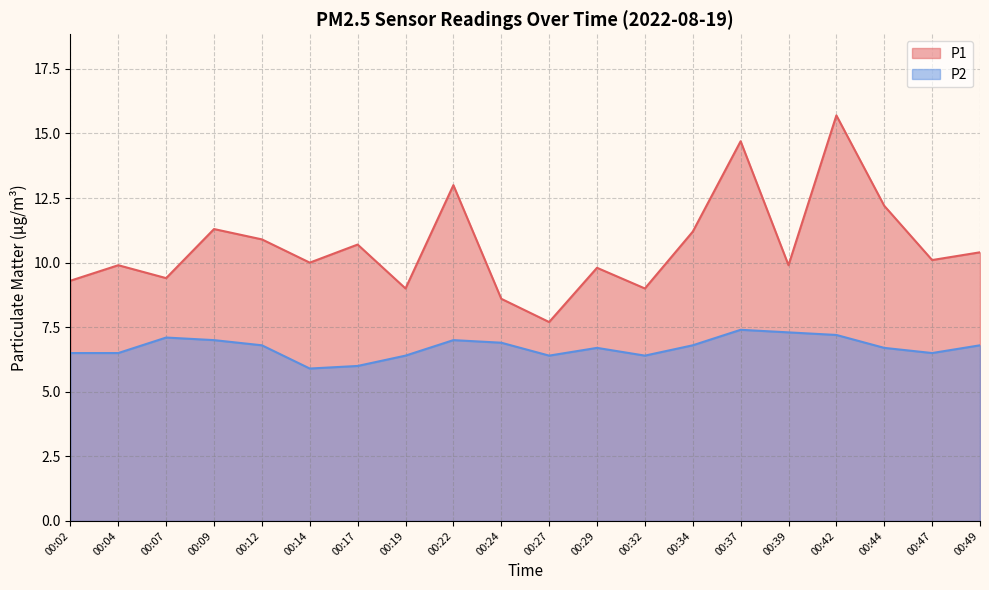

Which category has the highest value across all series?

00:42